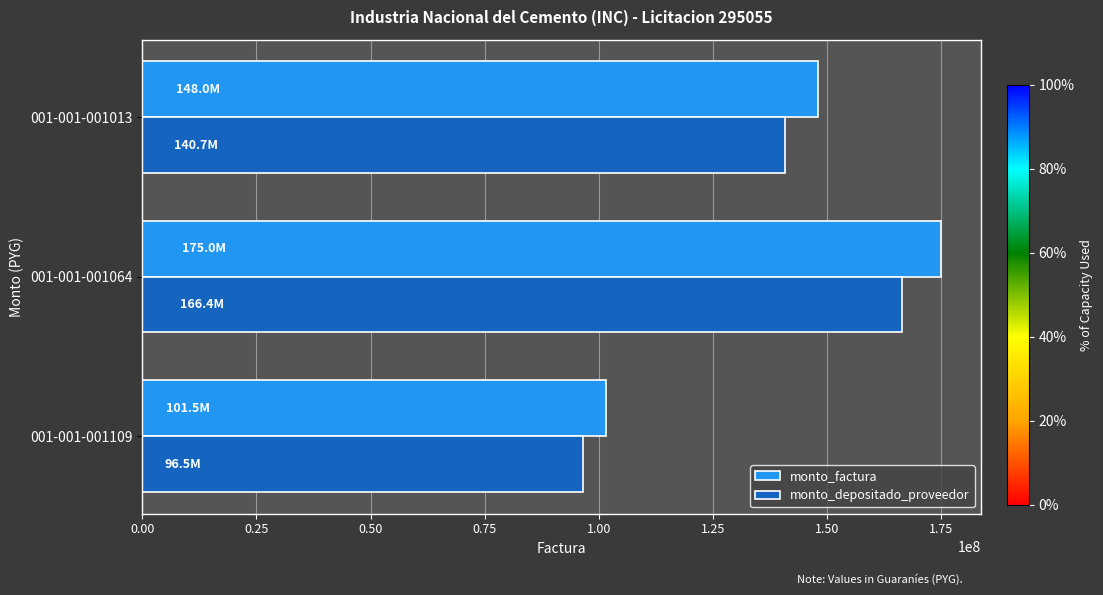

Which series has the largest range (max minus min)?

monto_factura